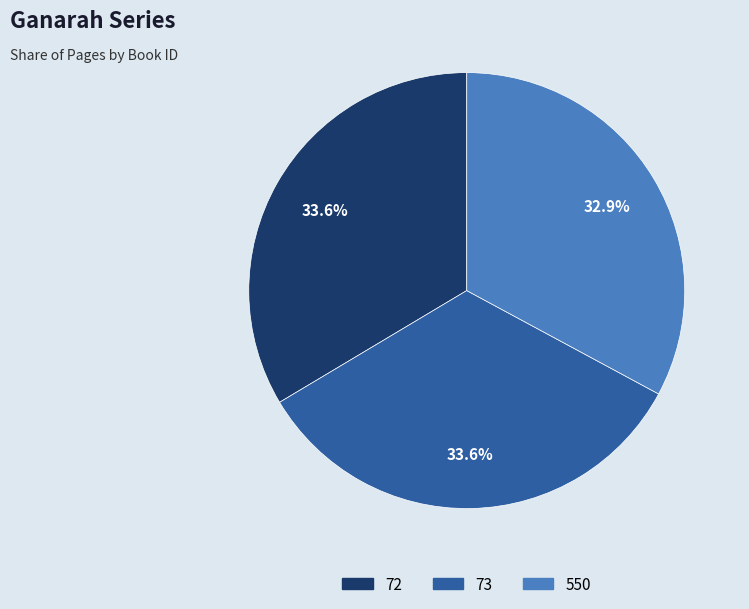

Is there any slice that represents more than half of the pie?

No